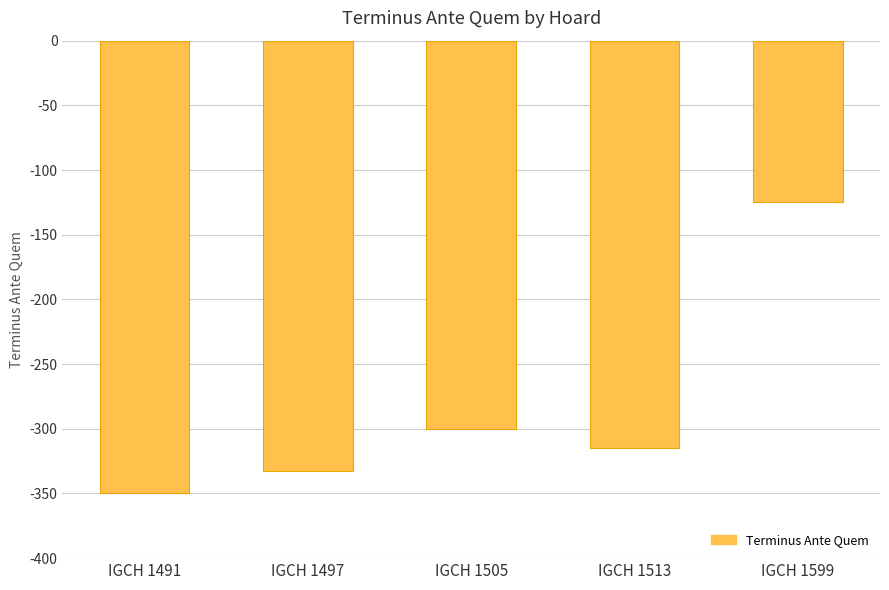

Rank the categories by value from highest to lowest.

IGCH 1599, IGCH 1505, IGCH 1513, IGCH 1497, IGCH 1491